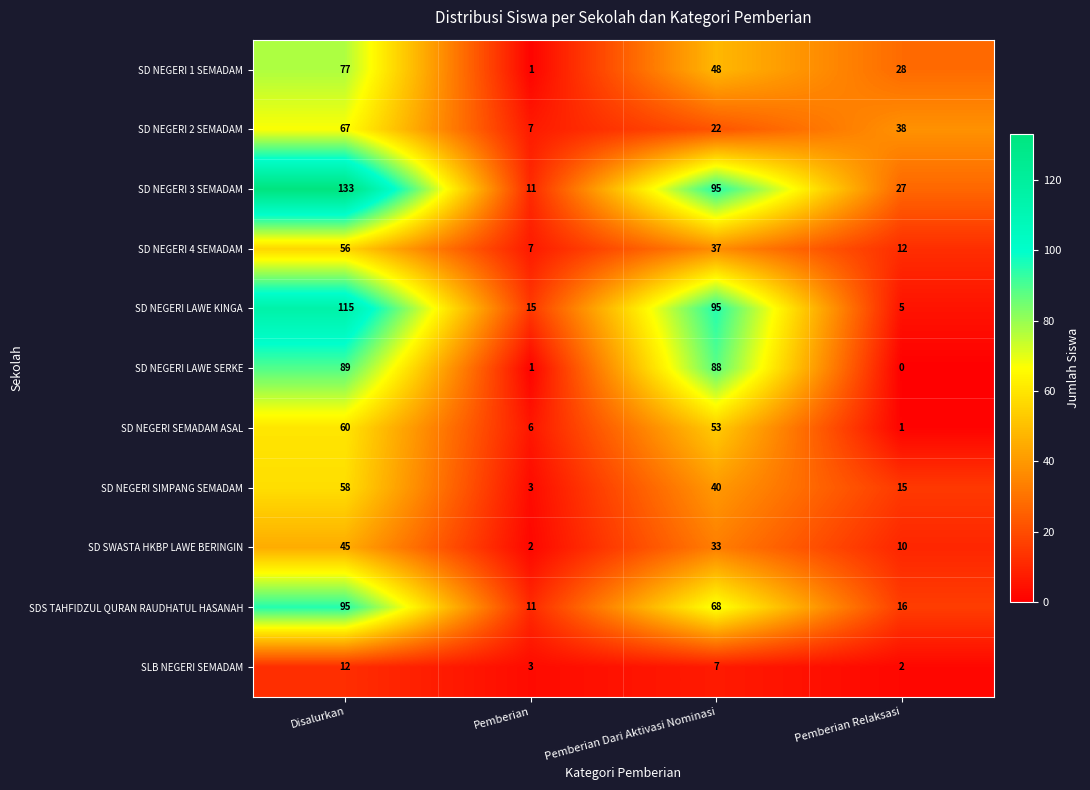

What is the difference between the highest and lowest values at Pemberian Dari Aktivasi Nominasi?

88